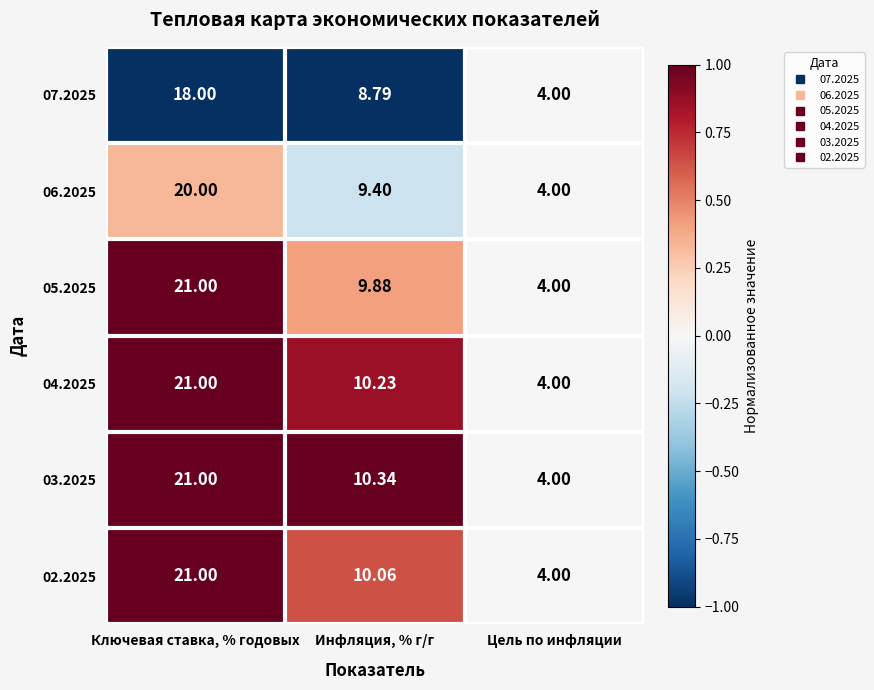

How many categories are shown in the chart?

3